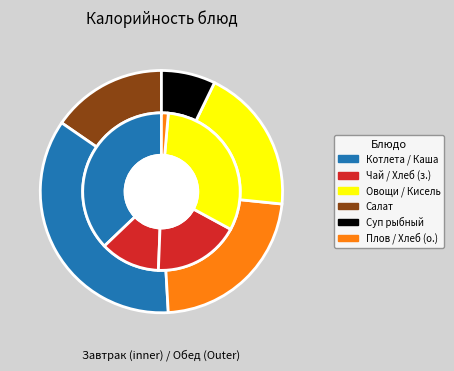

What is the ratio of the value at Плов из говядины to the value at Салат из белокачанной капусты?

1.5